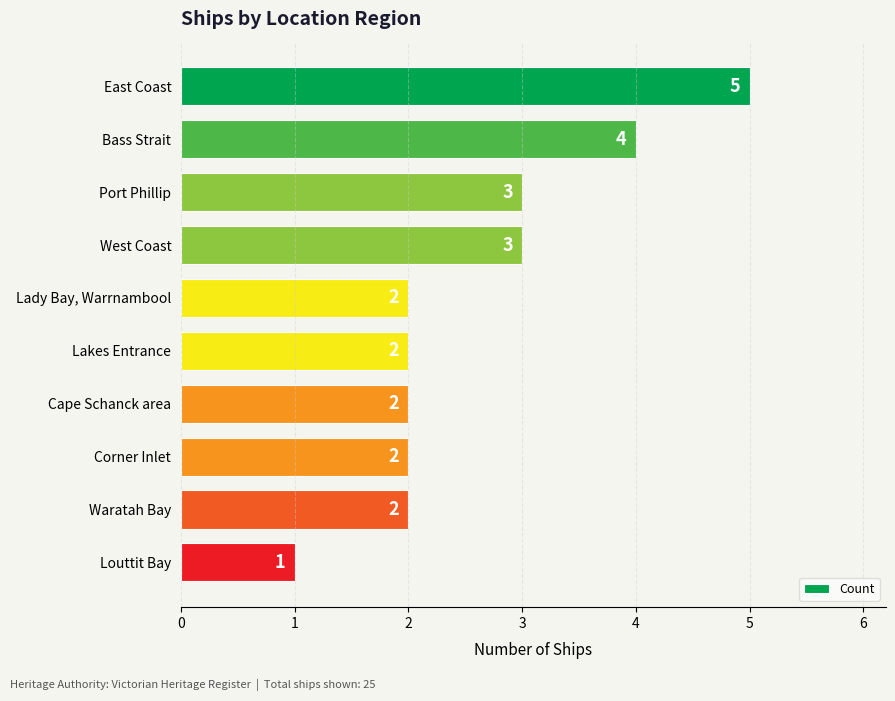

What is the difference between the second highest and minimum values?

3